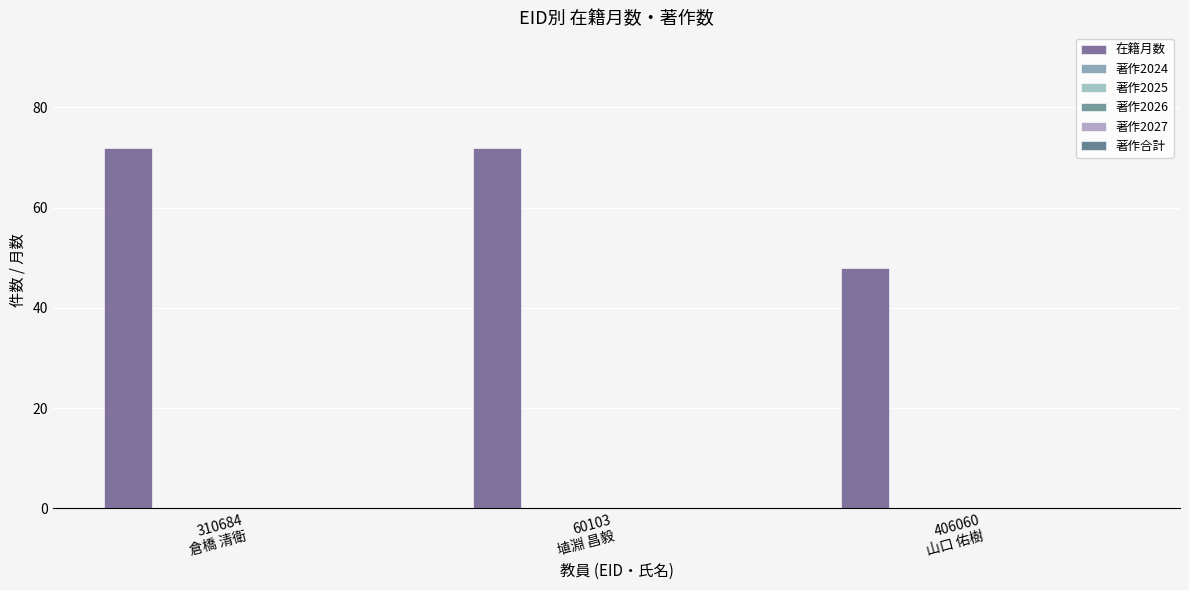

How many bars are there in total?

3